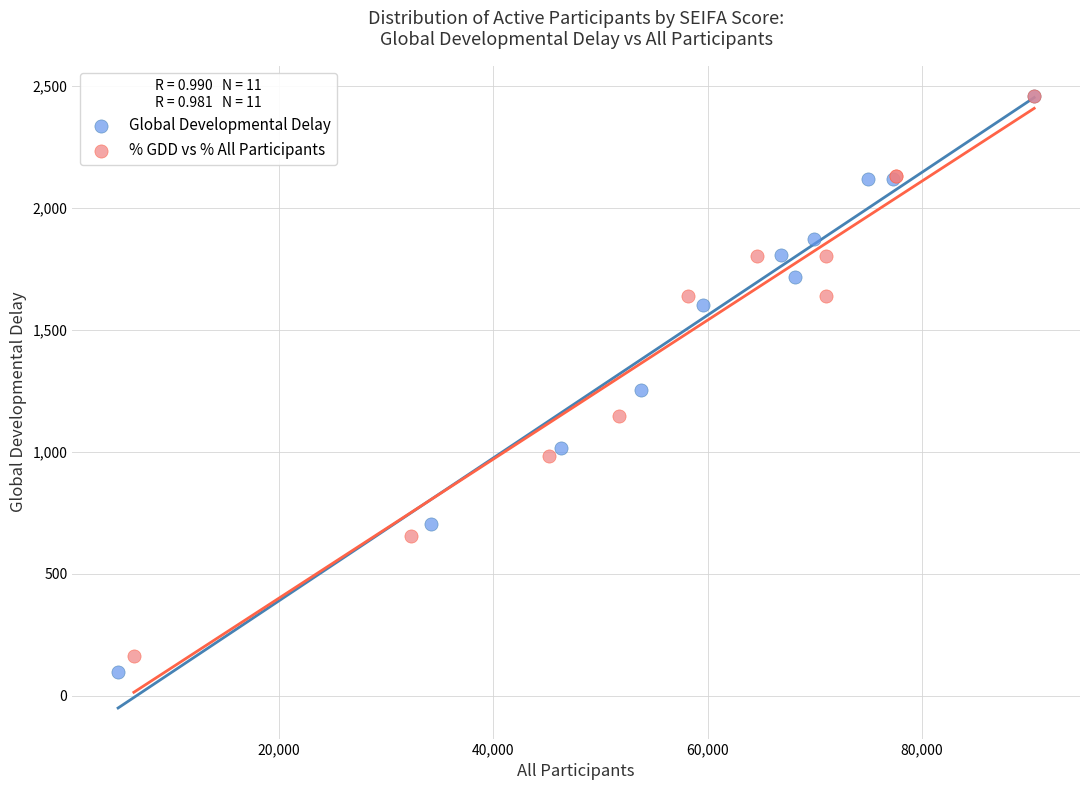

Which series has the widest spread of Y values?

Global Developmental Delay